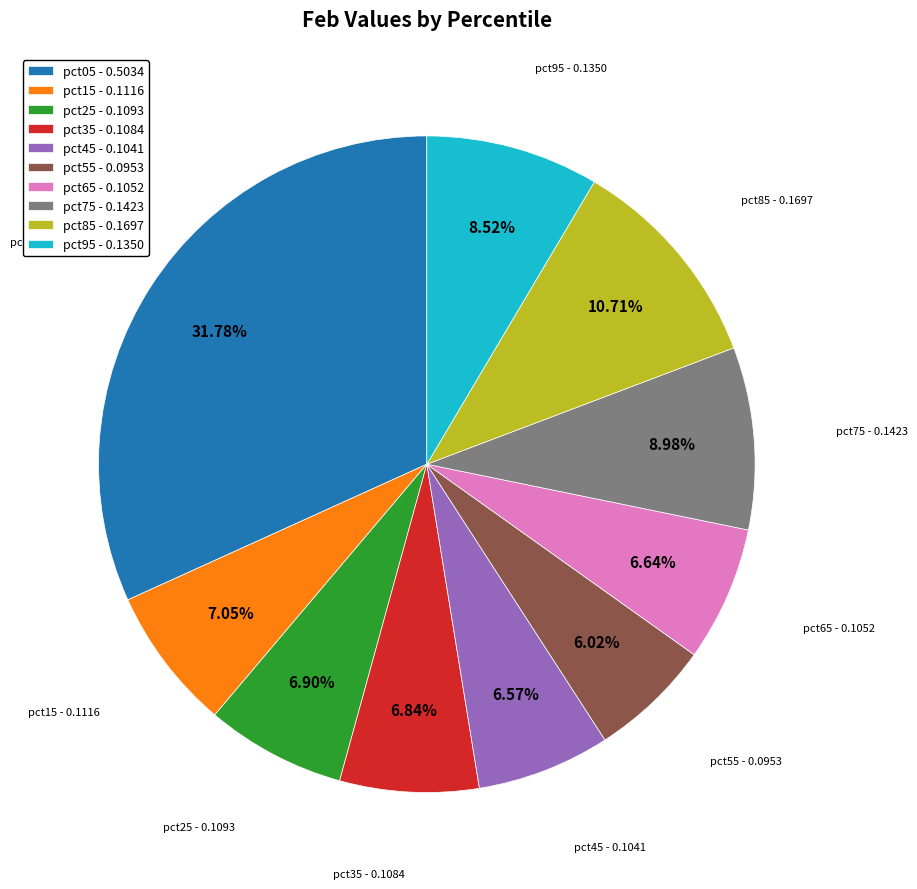

True or false: pct95 accounts for 9% of the total.

True